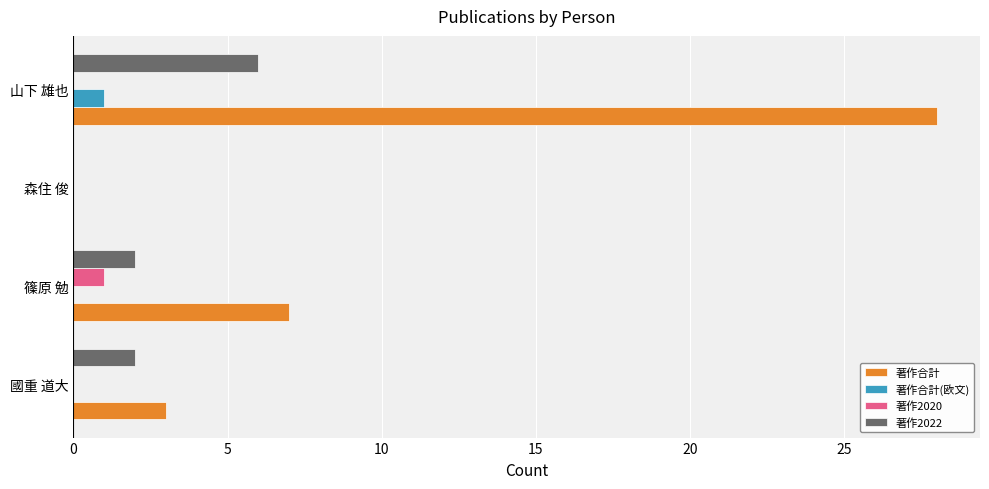

Which series has the largest total across all categories?

著作合計